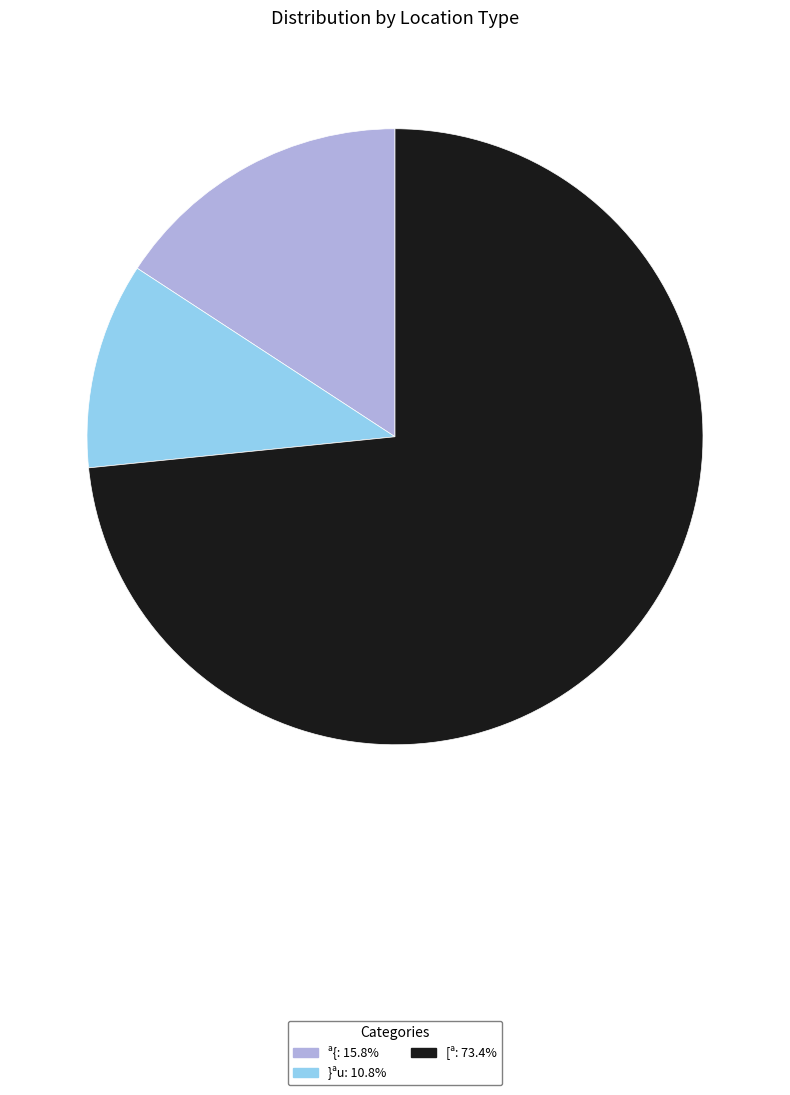

How many slices are in this pie chart?

3